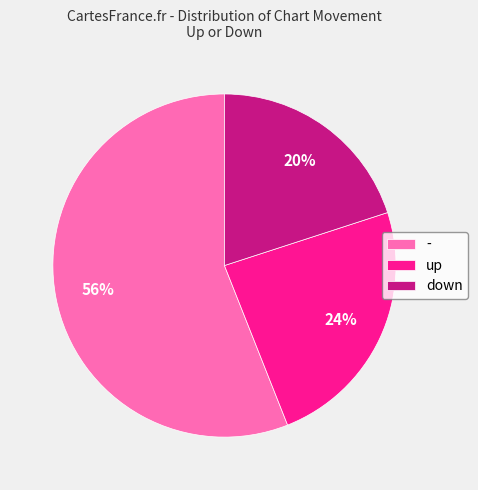

What is the ratio of the value at down to the value at -?

0.4